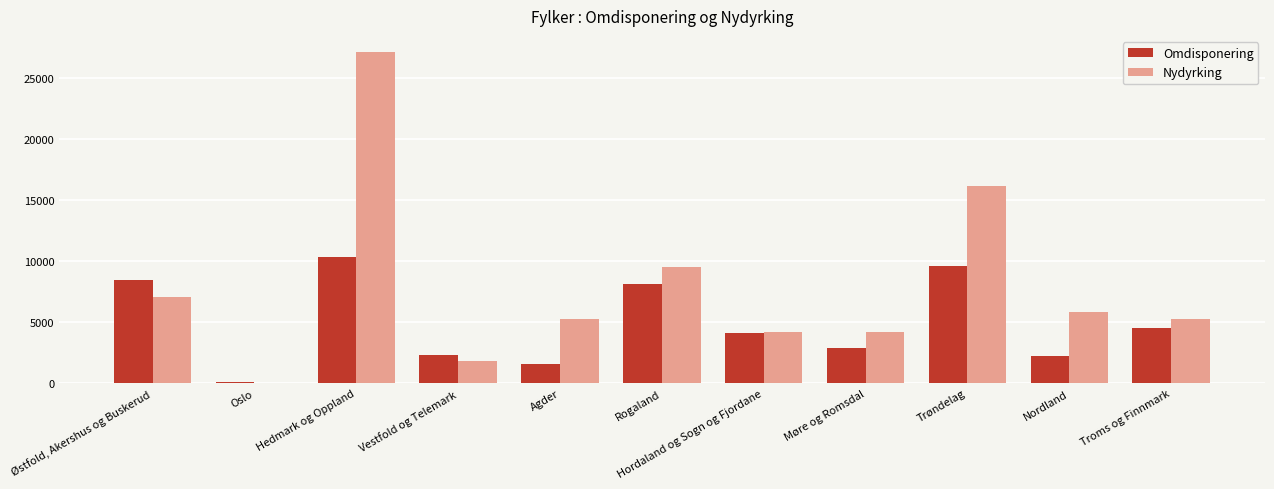

Which series changed the most between Østfold, Akershus og Buskerud and Agder?

Omdisponering